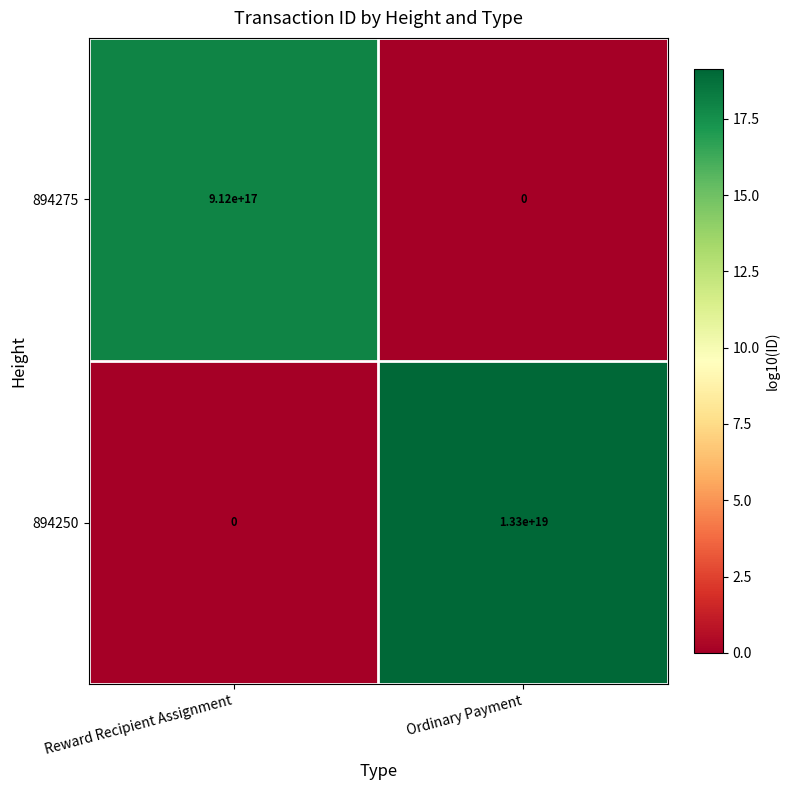

Rank the series by their average value, from highest to lowest.

894250, 894275